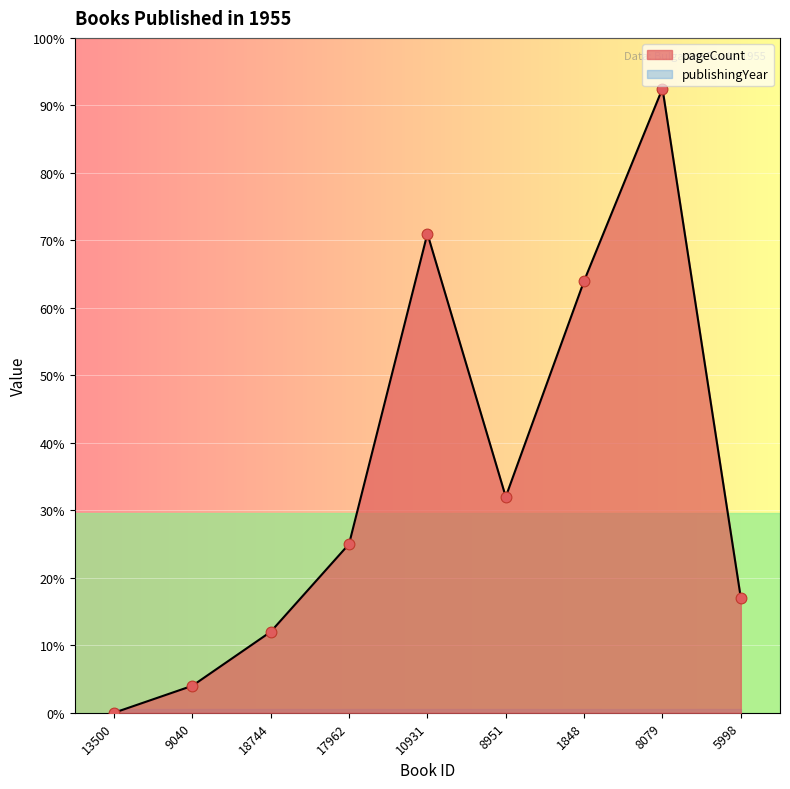

Between 5998 and 10931, which is larger?

10931